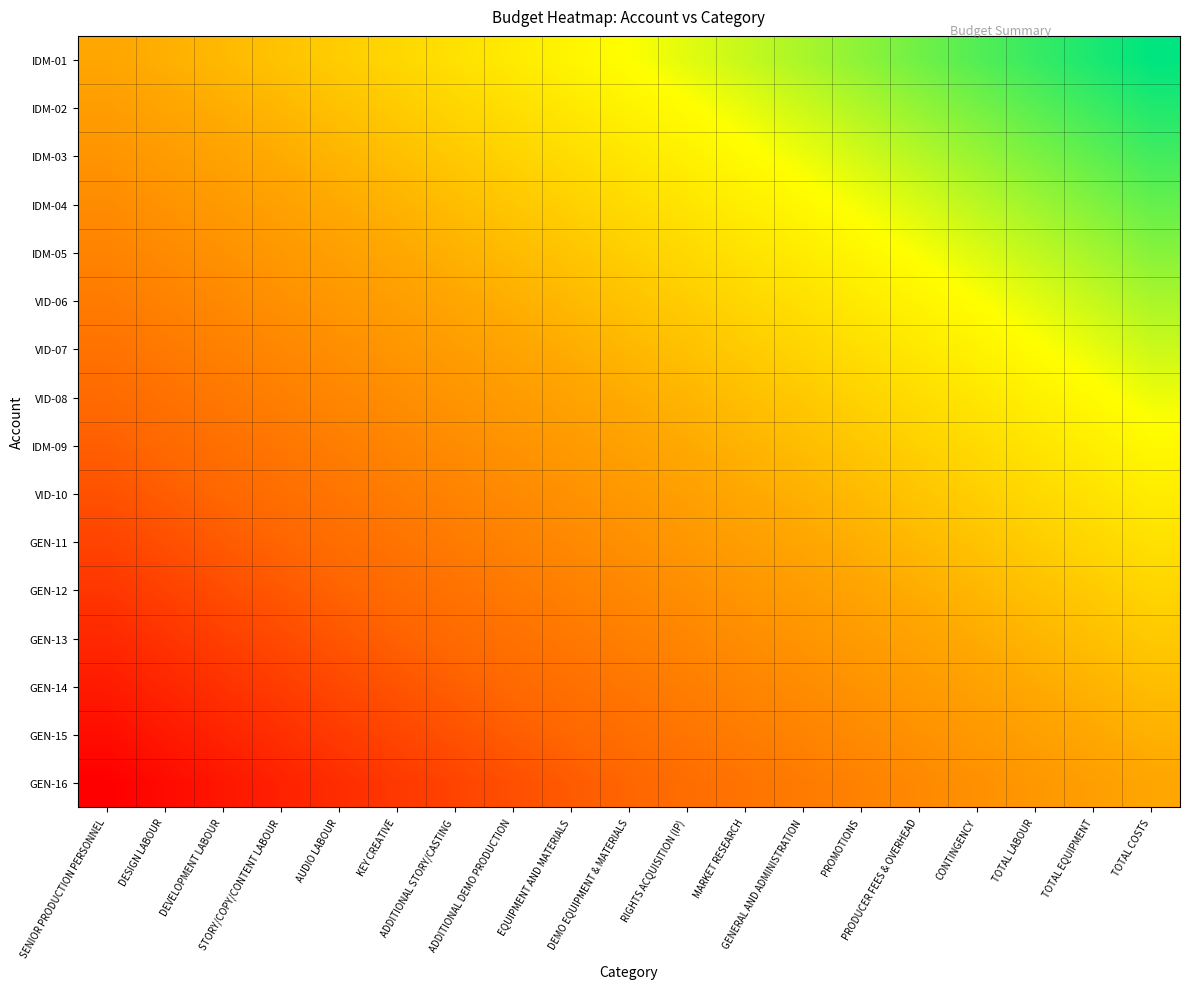

Reading right to left, extract all data points from this chart.

IDM-01: TOTAL COSTS=1.0	TOTAL EQUIPMENT=0.9	TOTAL LABOUR=0.9	CONTINGENCY=0.8	PRODUCER FEES & OVERHEAD=0.8	PROMOTIONS=0.7	GENERAL AND ADMINISTRATION=0.7	MARKET RESEARCH=0.6	RIGHTS ACQUISITION (IP)=0.6	DEMO EQUIPMENT & MATERIALS=0.5	EQUIPMENT AND MATERIALS=0.4	ADDITIONAL DEMO PRODUCTION=0.4	ADDITIONAL STORY/CASTING=0.3	KEY CREATIVE=0.3	AUDIO LABOUR=0.2	STORY/COPY/CONTENT LABOUR=0.2	DEVELOPMENT LABOUR=0.1	DESIGN LABOUR=0.1	SENIOR PRODUCTION PERSONNEL=0.0
IDM-02: TOTAL COSTS=0.9	TOTAL EQUIPMENT=0.9	TOTAL LABOUR=0.8	CONTINGENCY=0.8	PRODUCER FEES & OVERHEAD=0.7	PROMOTIONS=0.7	GENERAL AND ADMINISTRATION=0.6	MARKET RESEARCH=0.5	RIGHTS ACQUISITION (IP)=0.5	DEMO EQUIPMENT & MATERIALS=0.4	EQUIPMENT AND MATERIALS=0.4	ADDITIONAL DEMO PRODUCTION=0.3	ADDITIONAL STORY/CASTING=0.3	KEY CREATIVE=0.2	AUDIO LABOUR=0.2	STORY/COPY/CONTENT LABOUR=0.1	DEVELOPMENT LABOUR=0.0	DESIGN LABOUR=-0.0	SENIOR PRODUCTION PERSONNEL=-0.1
IDM-03: TOTAL COSTS=0.9	TOTAL EQUIPMENT=0.8	TOTAL LABOUR=0.8	CONTINGENCY=0.7	PRODUCER FEES & OVERHEAD=0.6	PROMOTIONS=0.6	GENERAL AND ADMINISTRATION=0.5	MARKET RESEARCH=0.5	RIGHTS ACQUISITION (IP)=0.4	DEMO EQUIPMENT & MATERIALS=0.4	EQUIPMENT AND MATERIALS=0.3	ADDITIONAL DEMO PRODUCTION=0.3	ADDITIONAL STORY/CASTING=0.2	KEY CREATIVE=0.1	AUDIO LABOUR=0.1	STORY/COPY/CONTENT LABOUR=0.0	DEVELOPMENT LABOUR=-0.0	DESIGN LABOUR=-0.1	SENIOR PRODUCTION PERSONNEL=-0.1
IDM-04: TOTAL COSTS=0.8	TOTAL EQUIPMENT=0.7	TOTAL LABOUR=0.7	CONTINGENCY=0.6	PRODUCER FEES & OVERHEAD=0.6	PROMOTIONS=0.5	GENERAL AND ADMINISTRATION=0.5	MARKET RESEARCH=0.4	RIGHTS ACQUISITION (IP)=0.4	DEMO EQUIPMENT & MATERIALS=0.3	EQUIPMENT AND MATERIALS=0.2	ADDITIONAL DEMO PRODUCTION=0.2	ADDITIONAL STORY/CASTING=0.1	KEY CREATIVE=0.1	AUDIO LABOUR=0.0	STORY/COPY/CONTENT LABOUR=-0.0	DEVELOPMENT LABOUR=-0.1	DESIGN LABOUR=-0.1	SENIOR PRODUCTION PERSONNEL=-0.2
IDM-05: TOTAL COSTS=0.7	TOTAL EQUIPMENT=0.7	TOTAL LABOUR=0.6	CONTINGENCY=0.6	PRODUCER FEES & OVERHEAD=0.5	PROMOTIONS=0.5	GENERAL AND ADMINISTRATION=0.4	MARKET RESEARCH=0.3	RIGHTS ACQUISITION (IP)=0.3	DEMO EQUIPMENT & MATERIALS=0.2	EQUIPMENT AND MATERIALS=0.2	ADDITIONAL DEMO PRODUCTION=0.1	ADDITIONAL STORY/CASTING=0.1	KEY CREATIVE=0.0	AUDIO LABOUR=-0.0	STORY/COPY/CONTENT LABOUR=-0.1	DEVELOPMENT LABOUR=-0.2	DESIGN LABOUR=-0.2	SENIOR PRODUCTION PERSONNEL=-0.3
VID-06: TOTAL COSTS=0.7	TOTAL EQUIPMENT=0.6	TOTAL LABOUR=0.6	CONTINGENCY=0.5	PRODUCER FEES & OVERHEAD=0.4	PROMOTIONS=0.4	GENERAL AND ADMINISTRATION=0.3	MARKET RESEARCH=0.3	RIGHTS ACQUISITION (IP)=0.2	DEMO EQUIPMENT & MATERIALS=0.2	EQUIPMENT AND MATERIALS=0.1	ADDITIONAL DEMO PRODUCTION=0.1	ADDITIONAL STORY/CASTING=0.0	KEY CREATIVE=-0.1	AUDIO LABOUR=-0.1	STORY/COPY/CONTENT LABOUR=-0.2	DEVELOPMENT LABOUR=-0.2	DESIGN LABOUR=-0.3	SENIOR PRODUCTION PERSONNEL=-0.3
VID-07: TOTAL COSTS=0.6	TOTAL EQUIPMENT=0.5	TOTAL LABOUR=0.5	CONTINGENCY=0.4	PRODUCER FEES & OVERHEAD=0.4	PROMOTIONS=0.3	GENERAL AND ADMINISTRATION=0.3	MARKET RESEARCH=0.2	RIGHTS ACQUISITION (IP)=0.2	DEMO EQUIPMENT & MATERIALS=0.1	EQUIPMENT AND MATERIALS=0.0	ADDITIONAL DEMO PRODUCTION=-0.0	ADDITIONAL STORY/CASTING=-0.1	KEY CREATIVE=-0.1	AUDIO LABOUR=-0.2	STORY/COPY/CONTENT LABOUR=-0.2	DEVELOPMENT LABOUR=-0.3	DESIGN LABOUR=-0.3	SENIOR PRODUCTION PERSONNEL=-0.4
VID-08: TOTAL COSTS=0.5	TOTAL EQUIPMENT=0.5	TOTAL LABOUR=0.4	CONTINGENCY=0.4	PRODUCER FEES & OVERHEAD=0.3	PROMOTIONS=0.3	GENERAL AND ADMINISTRATION=0.2	MARKET RESEARCH=0.1	RIGHTS ACQUISITION (IP)=0.1	DEMO EQUIPMENT & MATERIALS=0.0	EQUIPMENT AND MATERIALS=-0.0	ADDITIONAL DEMO PRODUCTION=-0.1	ADDITIONAL STORY/CASTING=-0.1	KEY CREATIVE=-0.2	AUDIO LABOUR=-0.2	STORY/COPY/CONTENT LABOUR=-0.3	DEVELOPMENT LABOUR=-0.4	DESIGN LABOUR=-0.4	SENIOR PRODUCTION PERSONNEL=-0.5
IDM-09: TOTAL COSTS=0.5	TOTAL EQUIPMENT=0.4	TOTAL LABOUR=0.4	CONTINGENCY=0.3	PRODUCER FEES & OVERHEAD=0.2	PROMOTIONS=0.2	GENERAL AND ADMINISTRATION=0.1	MARKET RESEARCH=0.1	RIGHTS ACQUISITION (IP)=0.0	DEMO EQUIPMENT & MATERIALS=-0.0	EQUIPMENT AND MATERIALS=-0.1	ADDITIONAL DEMO PRODUCTION=-0.1	ADDITIONAL STORY/CASTING=-0.2	KEY CREATIVE=-0.3	AUDIO LABOUR=-0.3	STORY/COPY/CONTENT LABOUR=-0.4	DEVELOPMENT LABOUR=-0.4	DESIGN LABOUR=-0.5	SENIOR PRODUCTION PERSONNEL=-0.5
VID-10: TOTAL COSTS=0.4	TOTAL EQUIPMENT=0.3	TOTAL LABOUR=0.3	CONTINGENCY=0.2	PRODUCER FEES & OVERHEAD=0.2	PROMOTIONS=0.1	GENERAL AND ADMINISTRATION=0.1	MARKET RESEARCH=0.0	RIGHTS ACQUISITION (IP)=-0.0	DEMO EQUIPMENT & MATERIALS=-0.1	EQUIPMENT AND MATERIALS=-0.2	ADDITIONAL DEMO PRODUCTION=-0.2	ADDITIONAL STORY/CASTING=-0.3	KEY CREATIVE=-0.3	AUDIO LABOUR=-0.4	STORY/COPY/CONTENT LABOUR=-0.4	DEVELOPMENT LABOUR=-0.5	DESIGN LABOUR=-0.5	SENIOR PRODUCTION PERSONNEL=-0.6
GEN-11: TOTAL COSTS=0.3	TOTAL EQUIPMENT=0.3	TOTAL LABOUR=0.2	CONTINGENCY=0.2	PRODUCER FEES & OVERHEAD=0.1	PROMOTIONS=0.1	GENERAL AND ADMINISTRATION=0.0	MARKET RESEARCH=-0.1	RIGHTS ACQUISITION (IP)=-0.1	DEMO EQUIPMENT & MATERIALS=-0.2	EQUIPMENT AND MATERIALS=-0.2	ADDITIONAL DEMO PRODUCTION=-0.3	ADDITIONAL STORY/CASTING=-0.3	KEY CREATIVE=-0.4	AUDIO LABOUR=-0.4	STORY/COPY/CONTENT LABOUR=-0.5	DEVELOPMENT LABOUR=-0.6	DESIGN LABOUR=-0.6	SENIOR PRODUCTION PERSONNEL=-0.7
GEN-12: TOTAL COSTS=0.3	TOTAL EQUIPMENT=0.2	TOTAL LABOUR=0.2	CONTINGENCY=0.1	PRODUCER FEES & OVERHEAD=0.0	PROMOTIONS=-0.0	GENERAL AND ADMINISTRATION=-0.1	MARKET RESEARCH=-0.1	RIGHTS ACQUISITION (IP)=-0.2	DEMO EQUIPMENT & MATERIALS=-0.2	EQUIPMENT AND MATERIALS=-0.3	ADDITIONAL DEMO PRODUCTION=-0.3	ADDITIONAL STORY/CASTING=-0.4	KEY CREATIVE=-0.5	AUDIO LABOUR=-0.5	STORY/COPY/CONTENT LABOUR=-0.6	DEVELOPMENT LABOUR=-0.6	DESIGN LABOUR=-0.7	SENIOR PRODUCTION PERSONNEL=-0.7
GEN-13: TOTAL COSTS=0.2	TOTAL EQUIPMENT=0.1	TOTAL LABOUR=0.1	CONTINGENCY=0.0	PRODUCER FEES & OVERHEAD=-0.0	PROMOTIONS=-0.1	GENERAL AND ADMINISTRATION=-0.1	MARKET RESEARCH=-0.2	RIGHTS ACQUISITION (IP)=-0.2	DEMO EQUIPMENT & MATERIALS=-0.3	EQUIPMENT AND MATERIALS=-0.4	ADDITIONAL DEMO PRODUCTION=-0.4	ADDITIONAL STORY/CASTING=-0.5	KEY CREATIVE=-0.5	AUDIO LABOUR=-0.6	STORY/COPY/CONTENT LABOUR=-0.6	DEVELOPMENT LABOUR=-0.7	DESIGN LABOUR=-0.7	SENIOR PRODUCTION PERSONNEL=-0.8
GEN-14: TOTAL COSTS=0.1	TOTAL EQUIPMENT=0.1	TOTAL LABOUR=0.0	CONTINGENCY=-0.0	PRODUCER FEES & OVERHEAD=-0.1	PROMOTIONS=-0.1	GENERAL AND ADMINISTRATION=-0.2	MARKET RESEARCH=-0.3	RIGHTS ACQUISITION (IP)=-0.3	DEMO EQUIPMENT & MATERIALS=-0.4	EQUIPMENT AND MATERIALS=-0.4	ADDITIONAL DEMO PRODUCTION=-0.5	ADDITIONAL STORY/CASTING=-0.5	KEY CREATIVE=-0.6	AUDIO LABOUR=-0.6	STORY/COPY/CONTENT LABOUR=-0.7	DEVELOPMENT LABOUR=-0.8	DESIGN LABOUR=-0.8	SENIOR PRODUCTION PERSONNEL=-0.9
GEN-15: TOTAL COSTS=0.1	TOTAL EQUIPMENT=0.0	TOTAL LABOUR=-0.0	CONTINGENCY=-0.1	PRODUCER FEES & OVERHEAD=-0.2	PROMOTIONS=-0.2	GENERAL AND ADMINISTRATION=-0.3	MARKET RESEARCH=-0.3	RIGHTS ACQUISITION (IP)=-0.4	DEMO EQUIPMENT & MATERIALS=-0.4	EQUIPMENT AND MATERIALS=-0.5	ADDITIONAL DEMO PRODUCTION=-0.5	ADDITIONAL STORY/CASTING=-0.6	KEY CREATIVE=-0.7	AUDIO LABOUR=-0.7	STORY/COPY/CONTENT LABOUR=-0.8	DEVELOPMENT LABOUR=-0.8	DESIGN LABOUR=-0.9	SENIOR PRODUCTION PERSONNEL=-0.9
GEN-16: TOTAL COSTS=0.0	TOTAL EQUIPMENT=-0.1	TOTAL LABOUR=-0.1	CONTINGENCY=-0.2	PRODUCER FEES & OVERHEAD=-0.2	PROMOTIONS=-0.3	GENERAL AND ADMINISTRATION=-0.3	MARKET RESEARCH=-0.4	RIGHTS ACQUISITION (IP)=-0.4	DEMO EQUIPMENT & MATERIALS=-0.5	EQUIPMENT AND MATERIALS=-0.6	ADDITIONAL DEMO PRODUCTION=-0.6	ADDITIONAL STORY/CASTING=-0.7	KEY CREATIVE=-0.7	AUDIO LABOUR=-0.8	STORY/COPY/CONTENT LABOUR=-0.8	DEVELOPMENT LABOUR=-0.9	DESIGN LABOUR=-0.9	SENIOR PRODUCTION PERSONNEL=-1.0